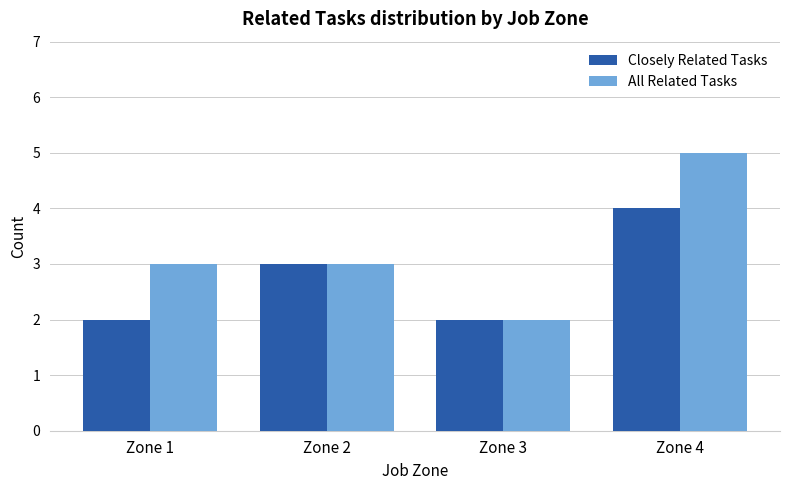

At Zone 4, list the series in order from smallest to largest.

Closely Related Tasks, All Related Tasks